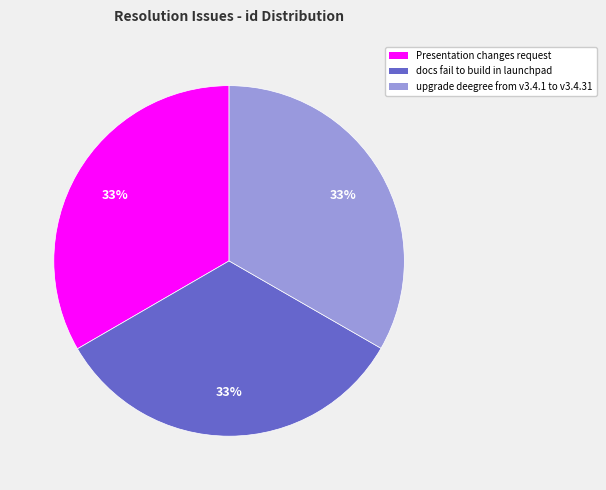

Combined, do Presentation changes request and docs fail to build in launchpad account for over 50%?

Yes